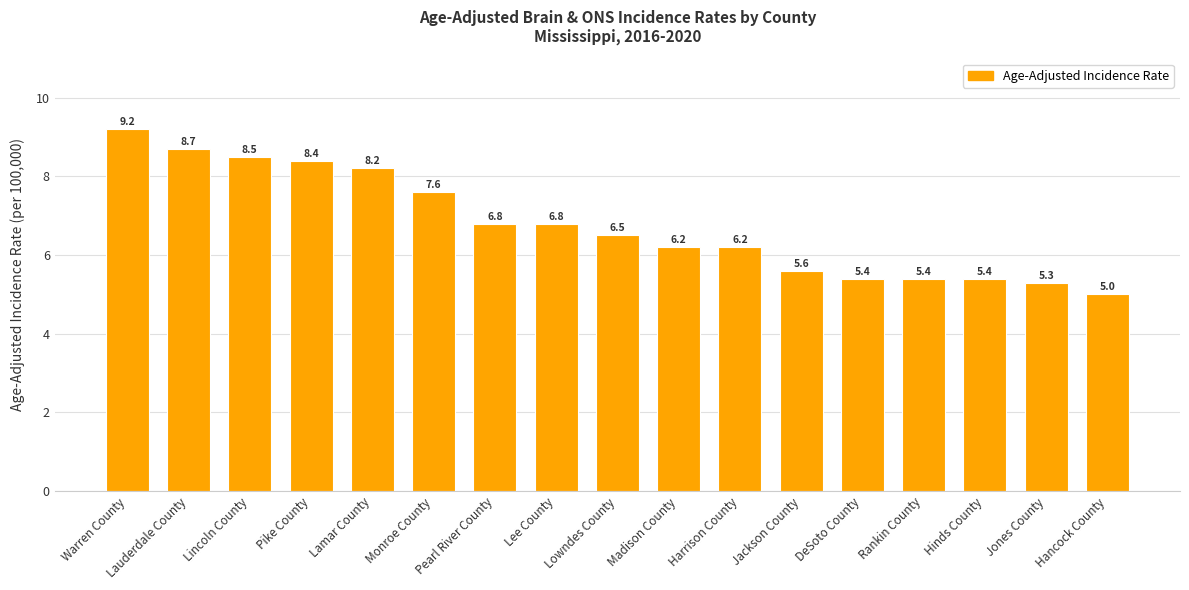

What is the difference between the maximum and minimum values?

4.2